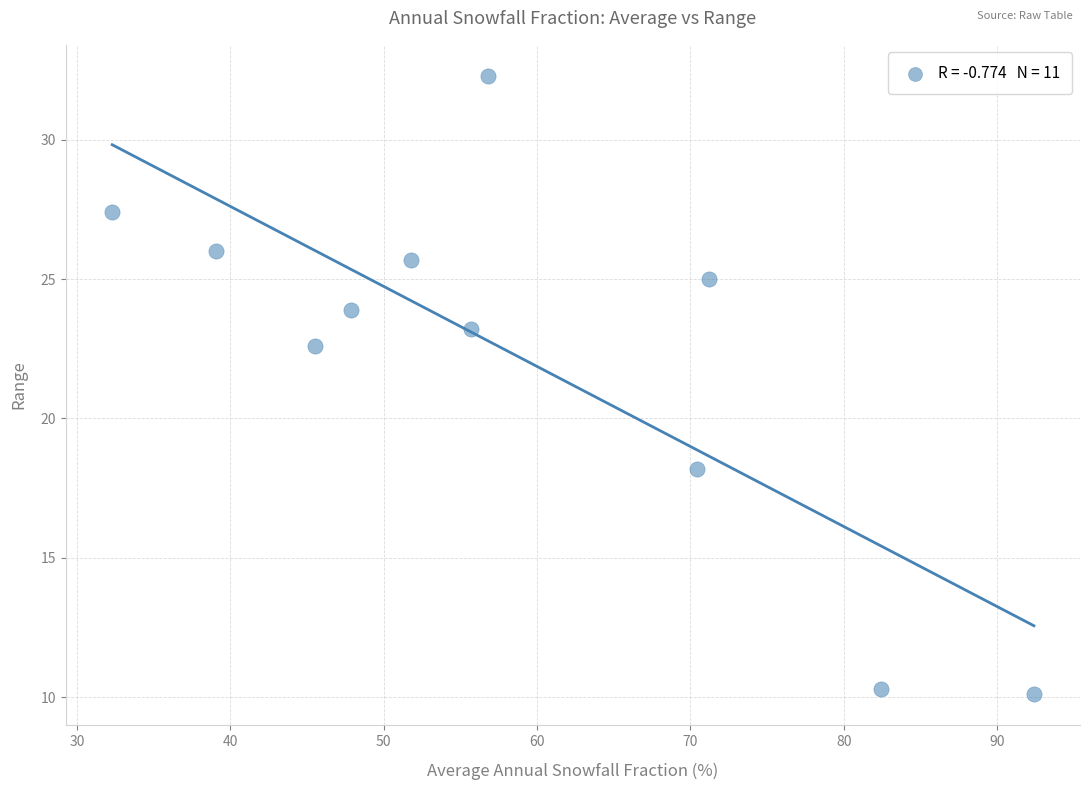

What Y value in the scatter plot is closest to 21?

22.6